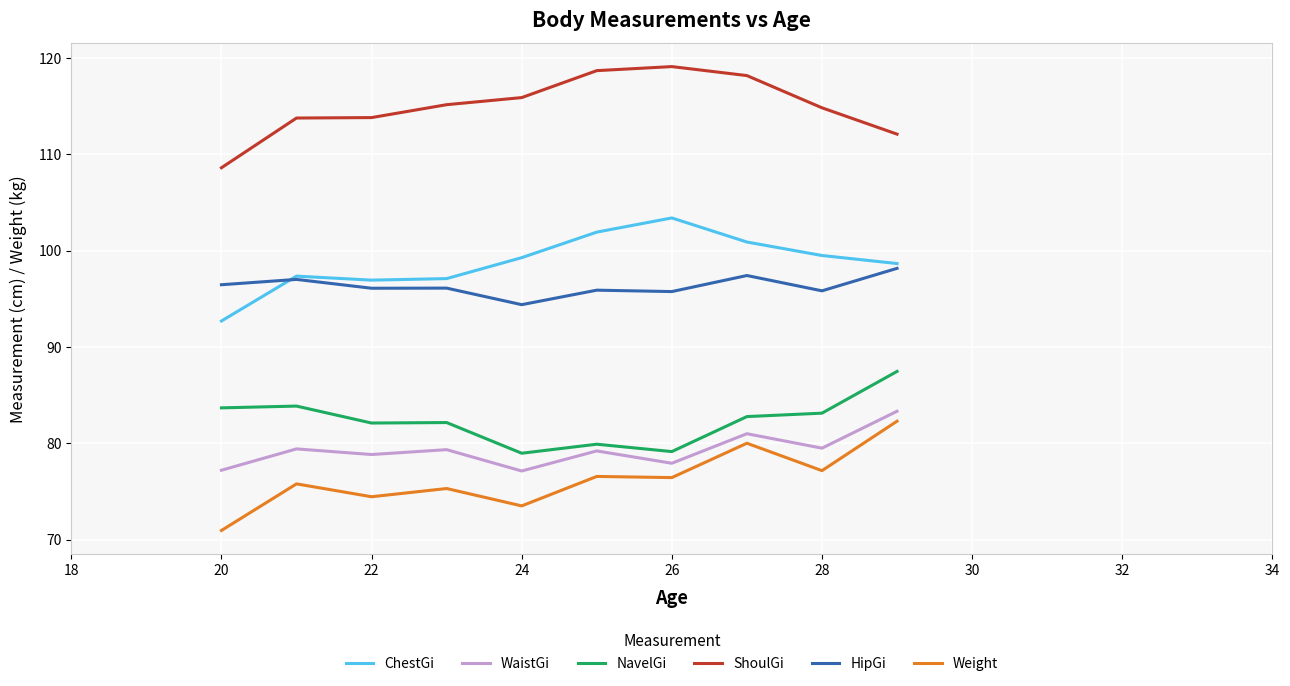

How many values in the NavelGi series exceed 83?

4